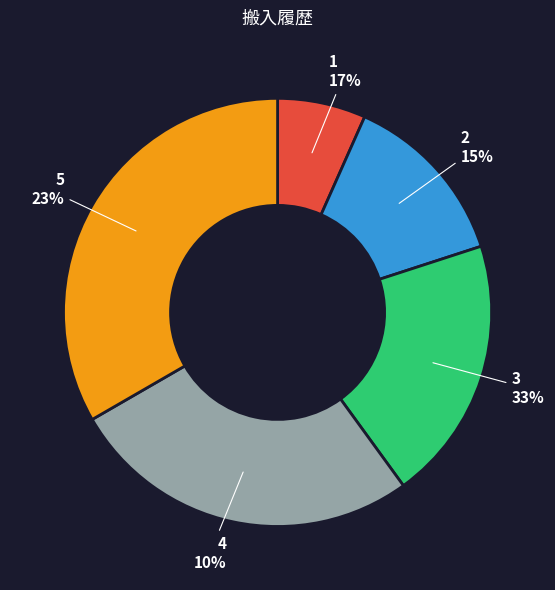

To the nearest percent, what is the difference between the largest and smallest slice percentages?

27%